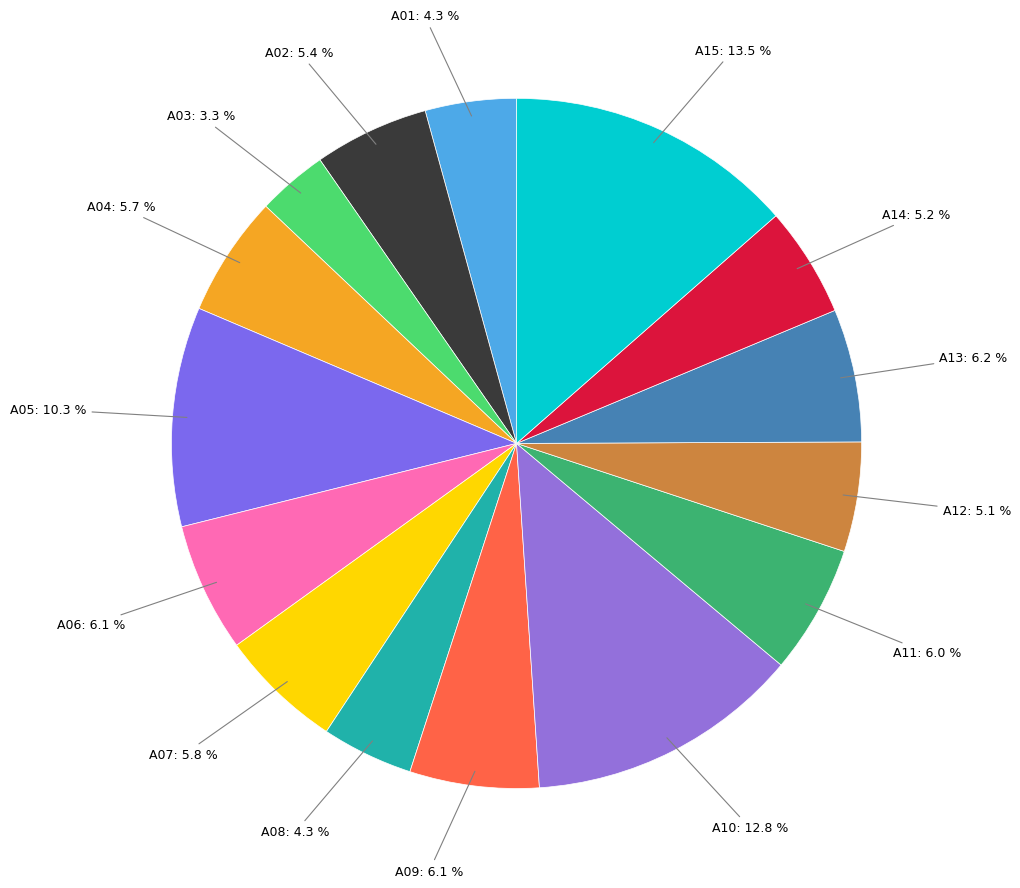

How many slices are in this pie chart?

15